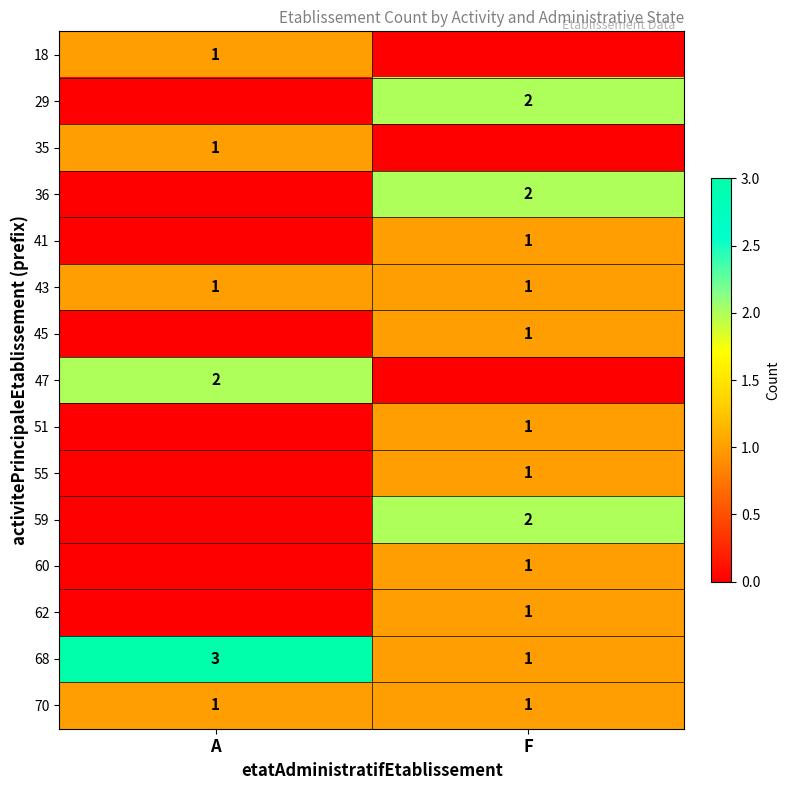

At how many categories does at least one series exceed 1?

2